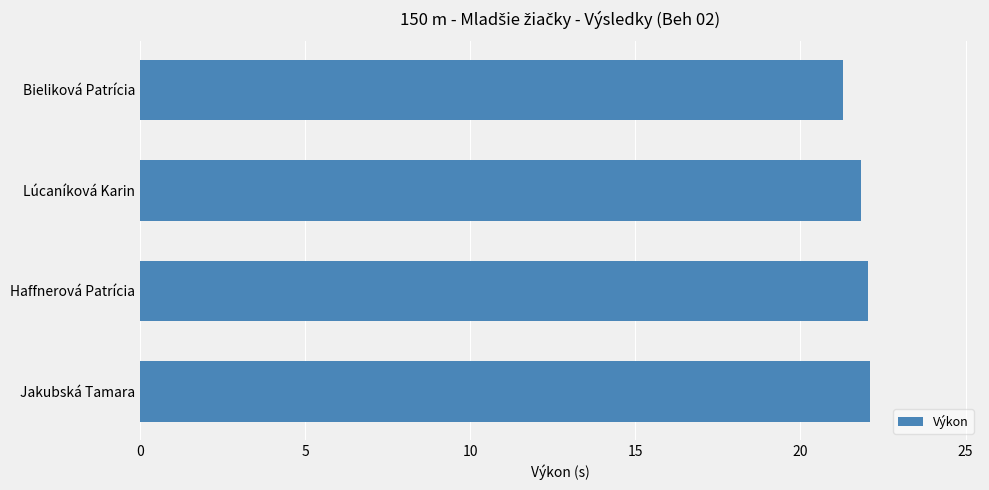

Reading top to bottom, extract all data points from this chart.

21.3	21.9	22.1	22.1